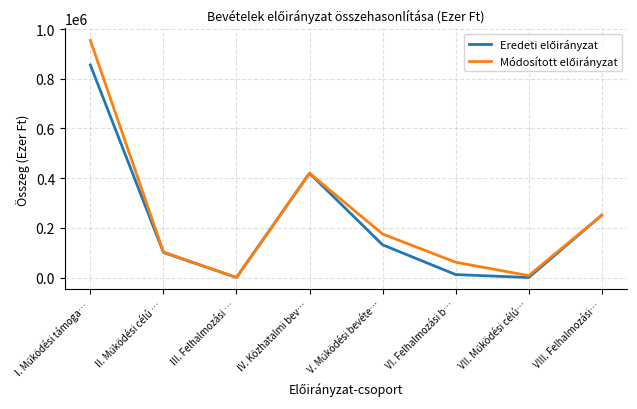

Is this an area chart (filled region under the line)?

No